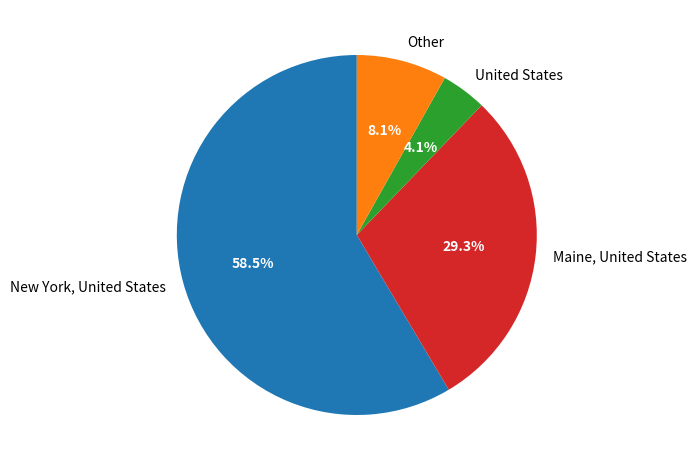

How much of the chart is everything except United States?

95.9%